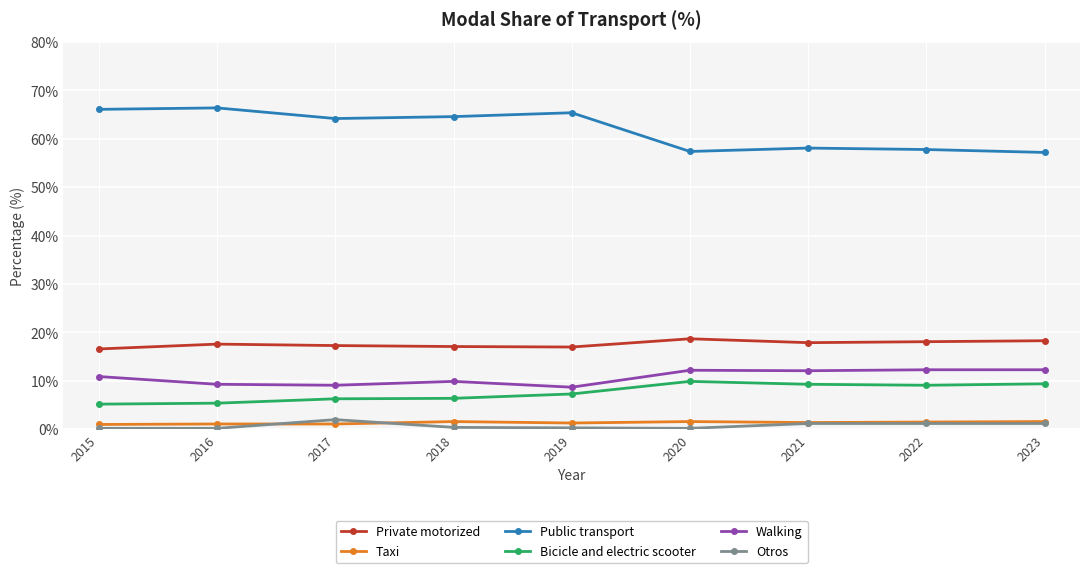

Which series has the widest spread of values?

Public transport